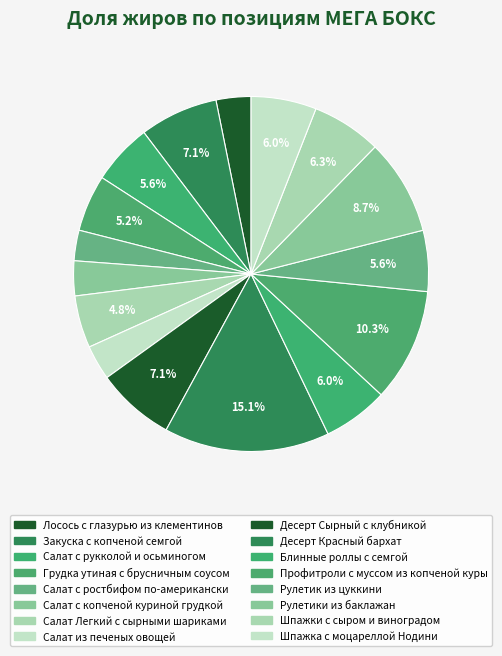

Is it true that Лосось с глазурью из клементинов is 3% of the pie?

True